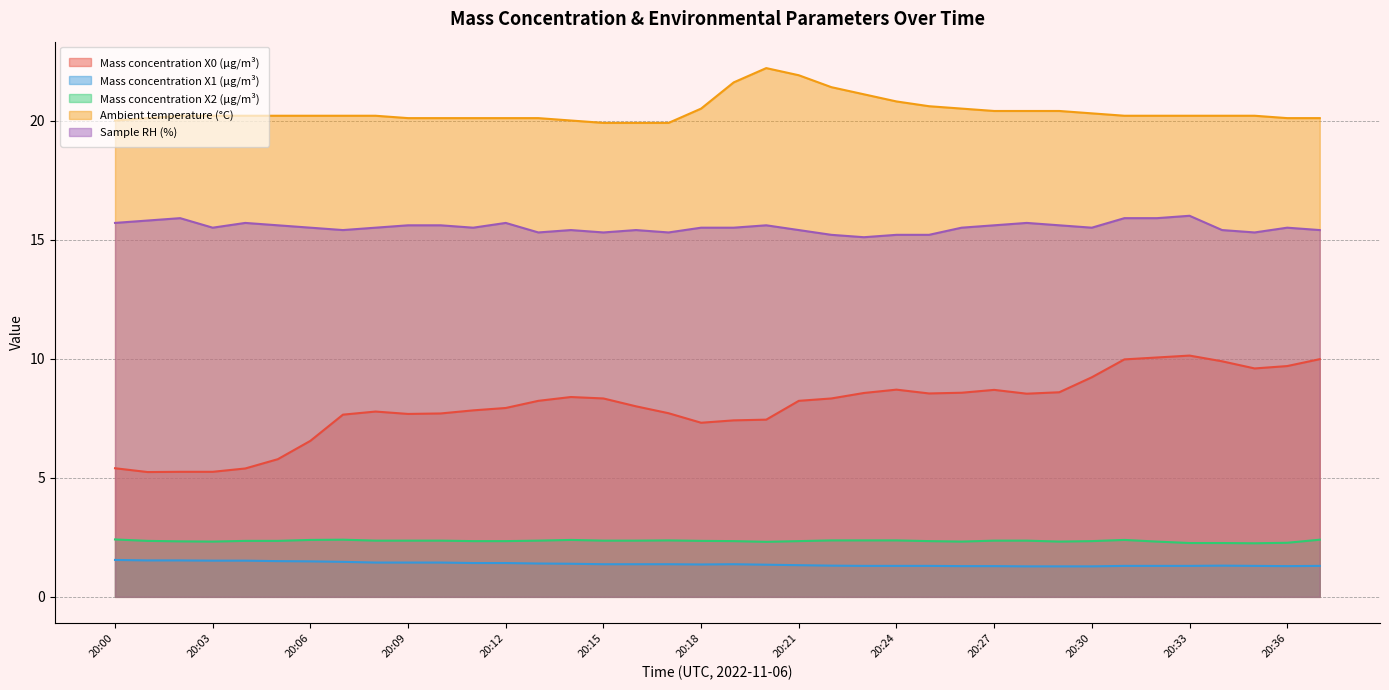

At which label does Mass concentration X1 (μg/m³) reach its minimum?

20:28